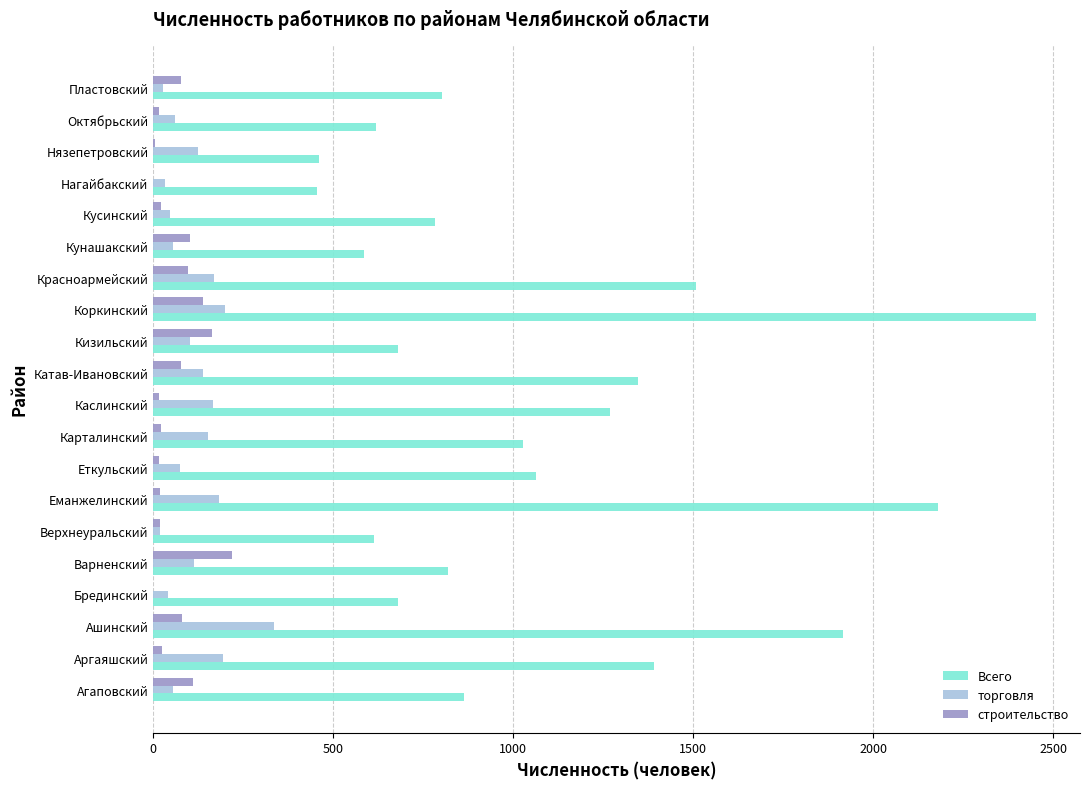

True or false: строительство has a value of 0.0 at Нагайбакский.

True